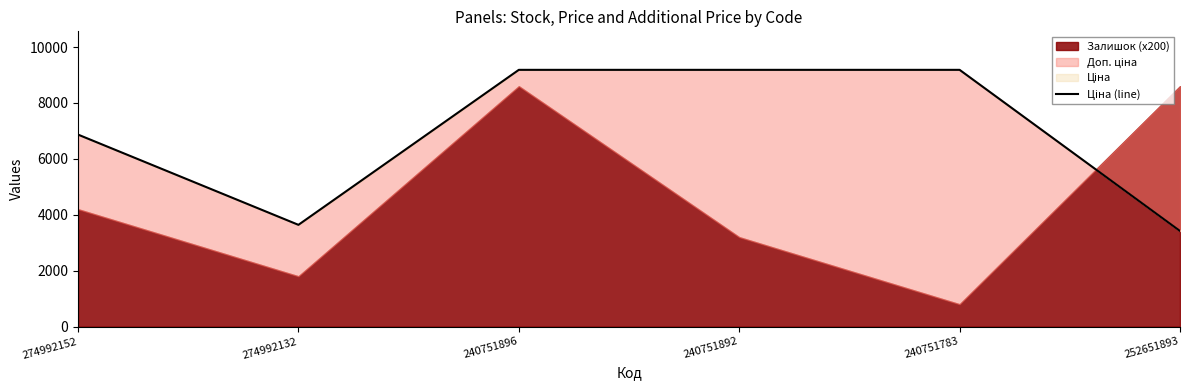

The value at 240751896 is 15541.5. True or false?

False